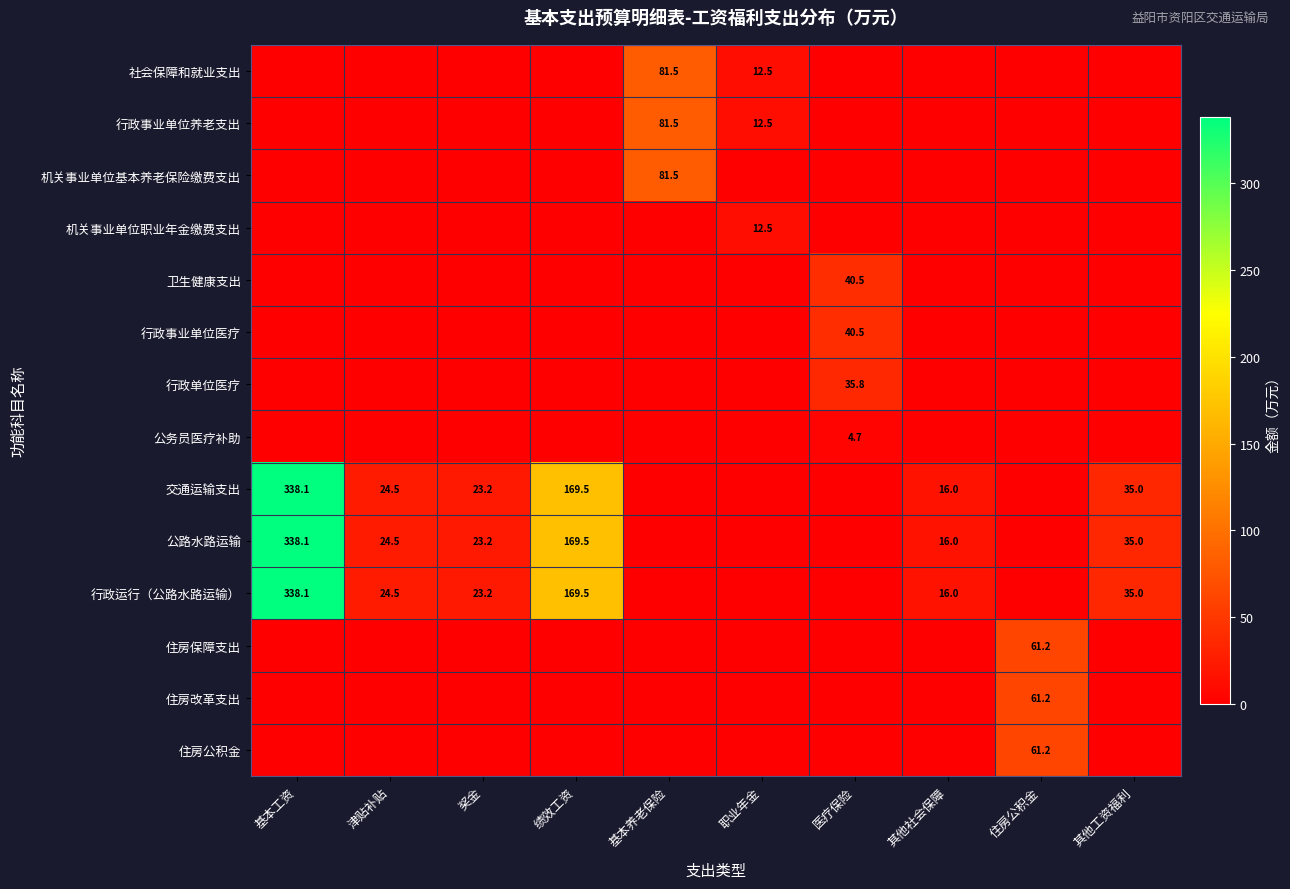

Is it true that 公路水路运输 equals 35.9 at 奖金?

False